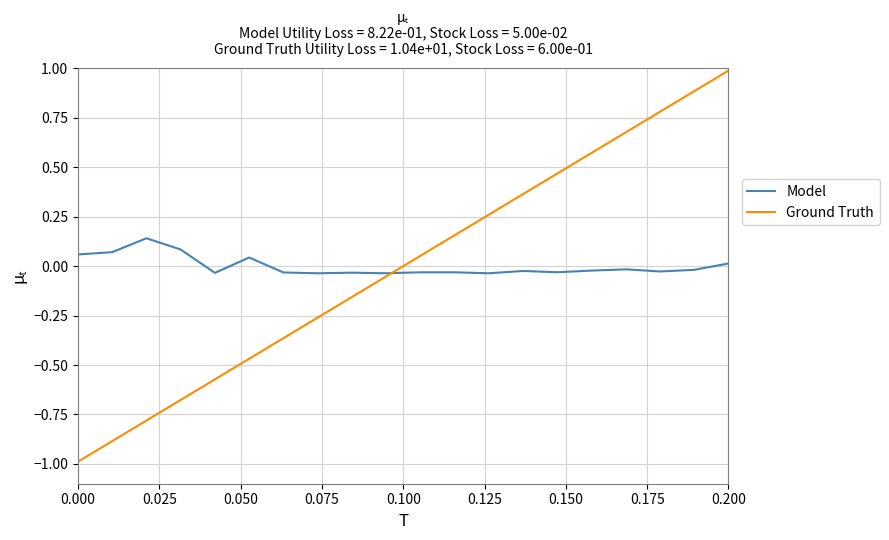

List the series in order of their peak value, highest first.

Ground Truth, Model